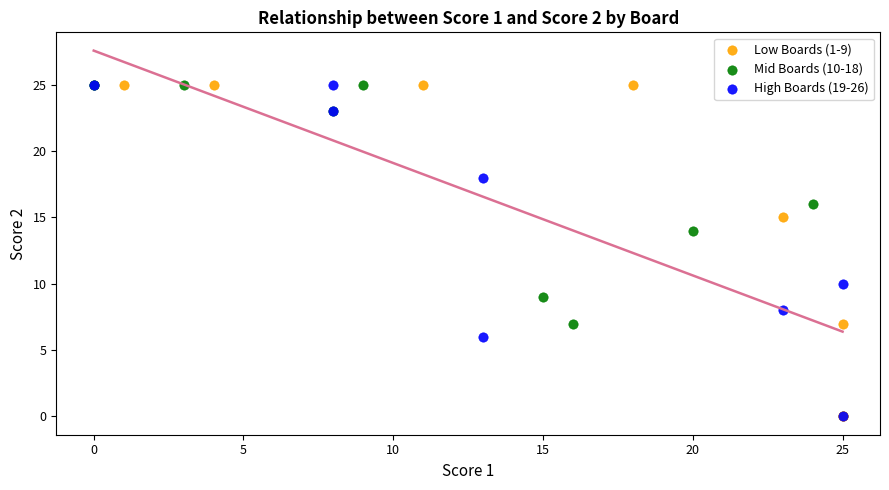

What are all the series names shown in the legend?

Low Boards (1-9), Mid Boards (10-18), High Boards (19-26)